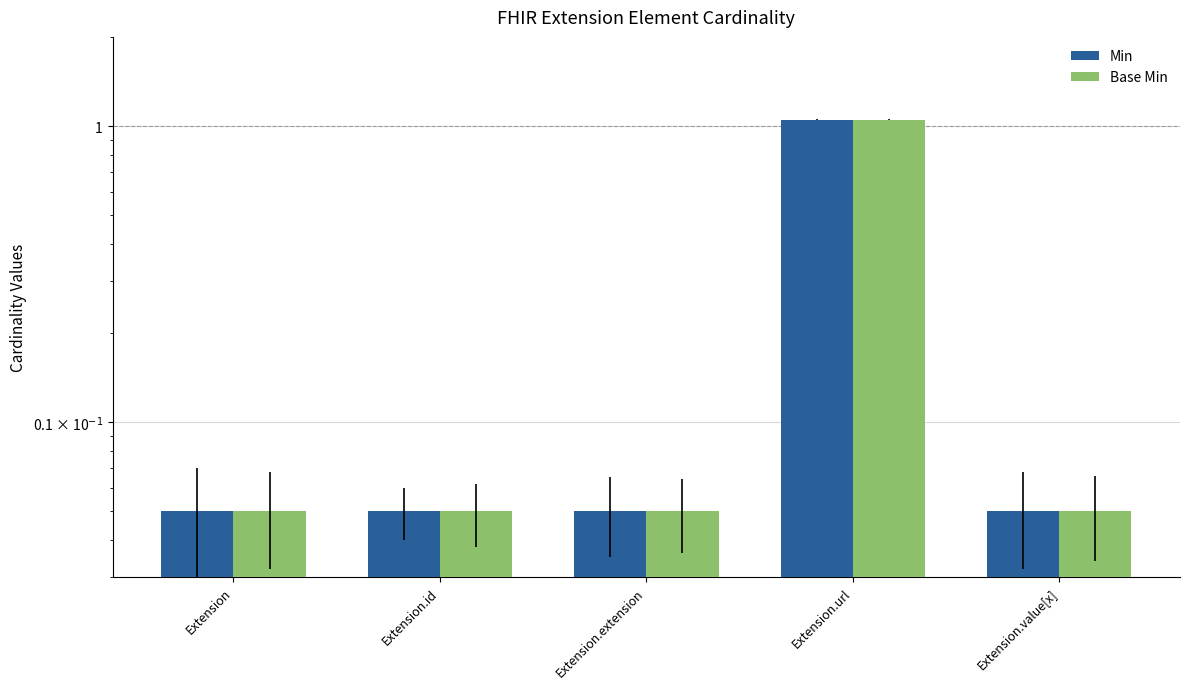

Is the value of Min at Extension.value[x] greater than the value of Base Min at Extension.url?

No